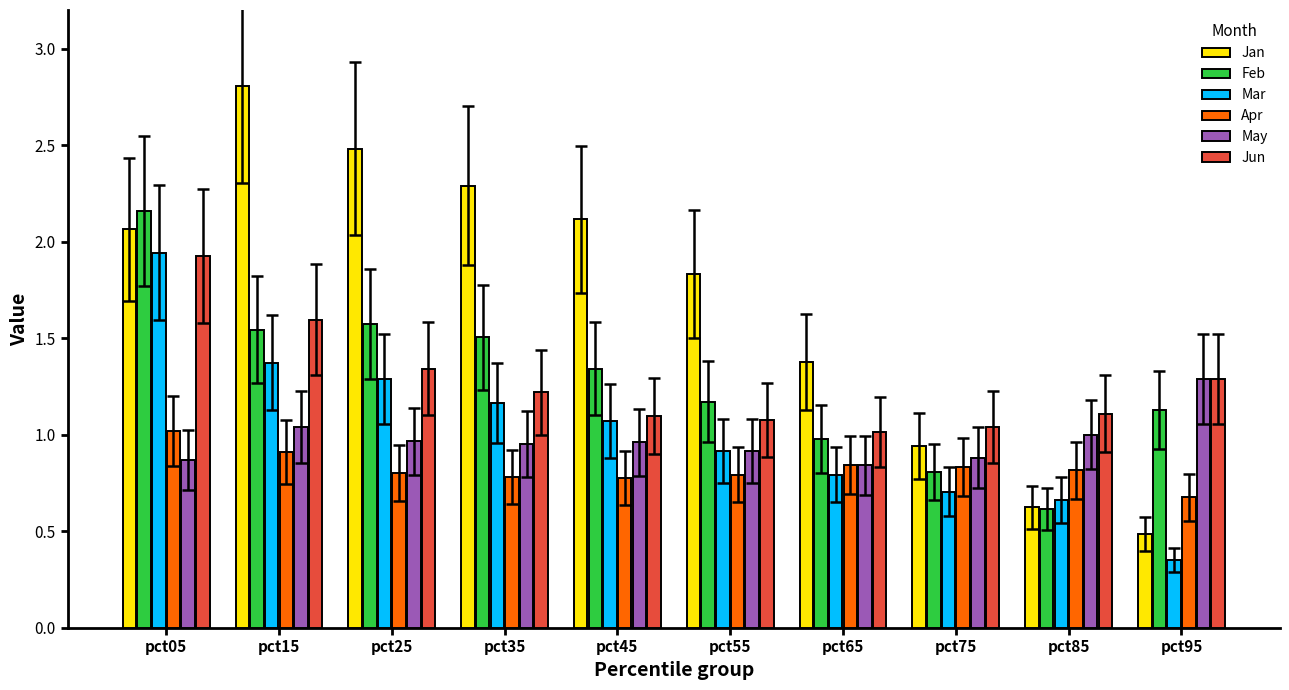

Which series has the largest total across all categories?

Jan